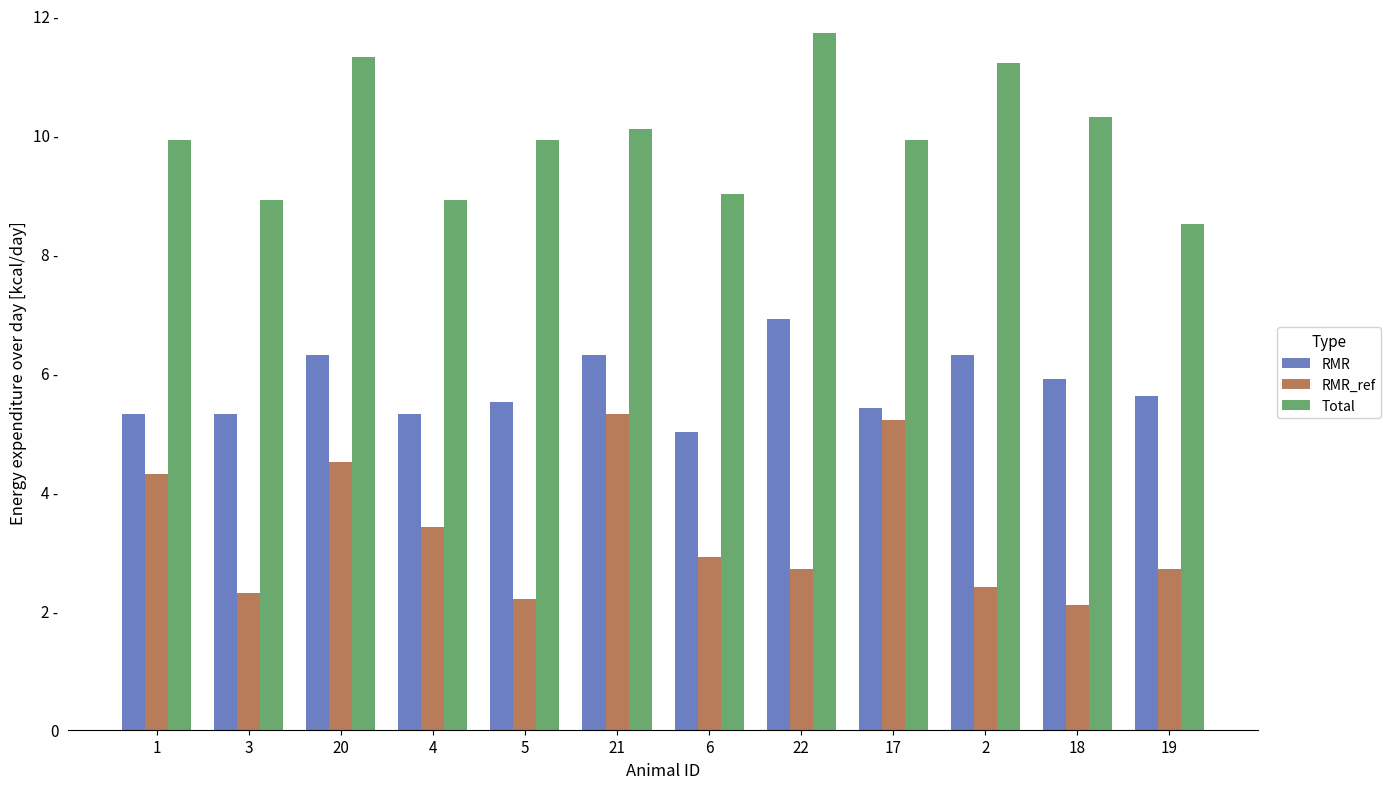

Does the chart contain any negative values?

No